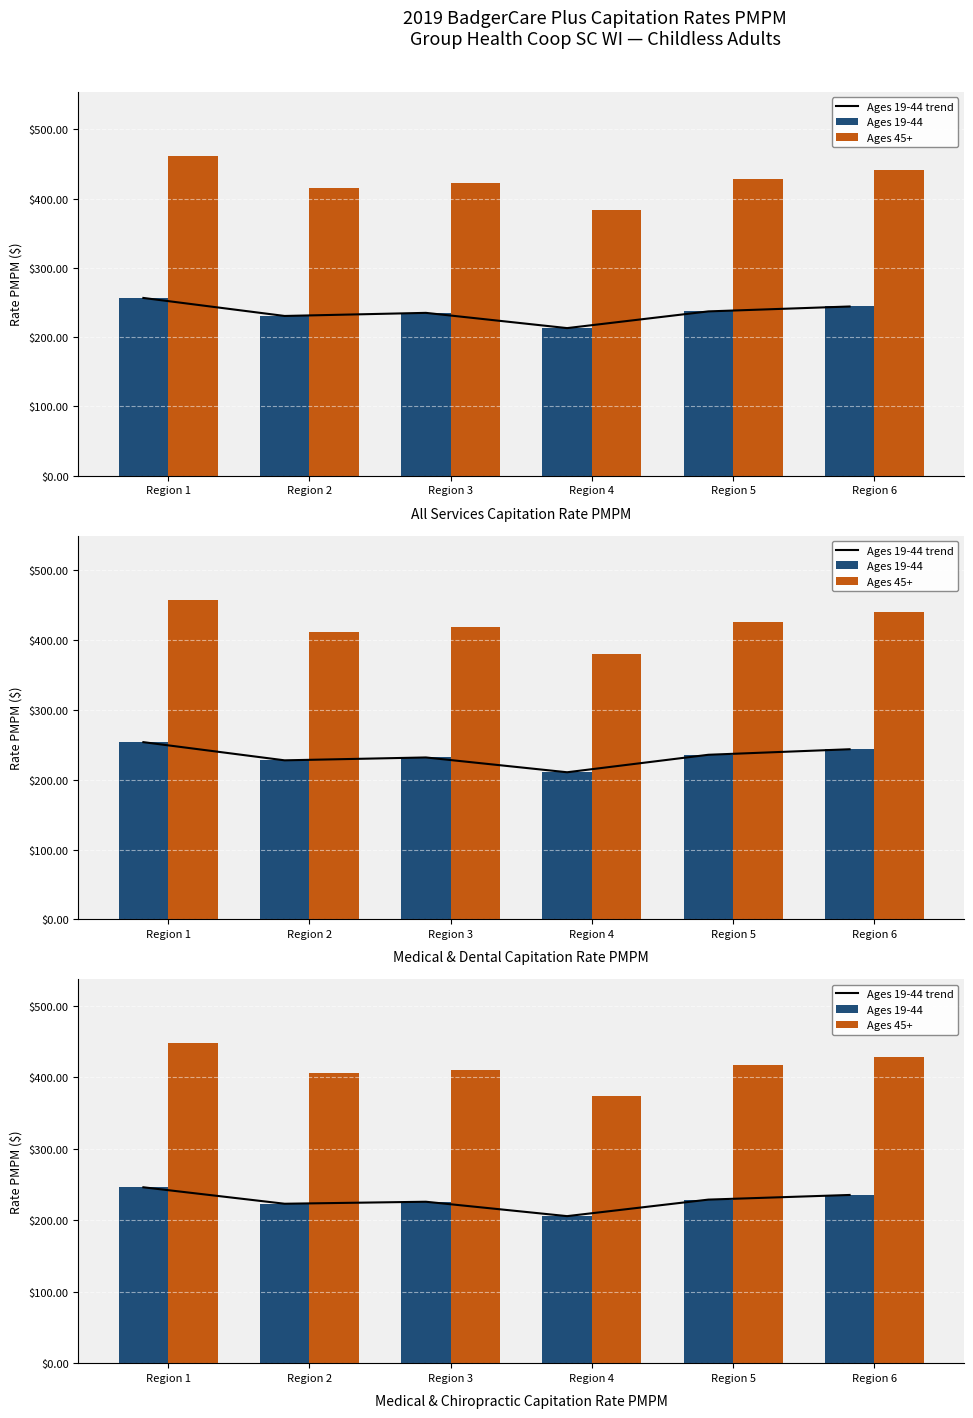

Between Region 3 and Region 4, which series saw the biggest shift?

Ages 45+